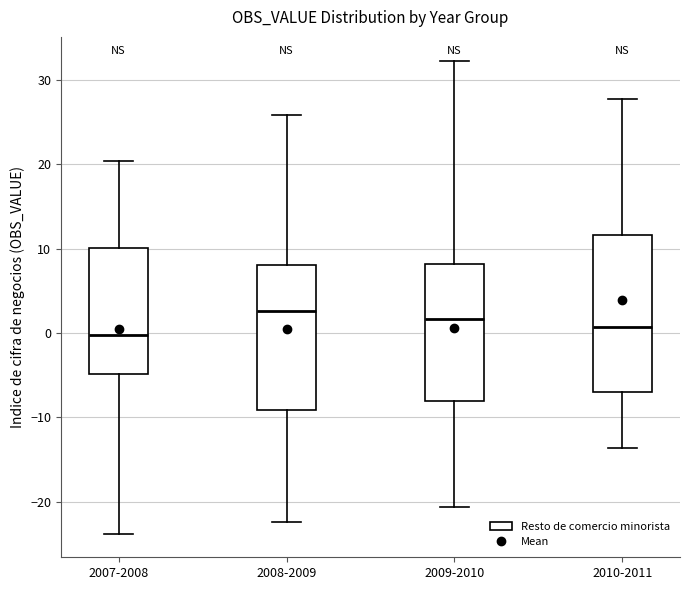

Reading left to right, transcribe this box plot: for each box, give where its median line is, the range the box spans, and where its two whiskers end, as read against the y-axis. The values are not printed on the chart, so give them approximately, as read against the axis.

2007-2008: median 0, box -5 to 10, whiskers -24 to 20
2008-2009: median 3, box -9 to 8, whiskers -22 to 26
2009-2010: median 2, box -8 to 8, whiskers -21 to 32
2010-2011: median 1, box -7 to 12, whiskers -14 to 28